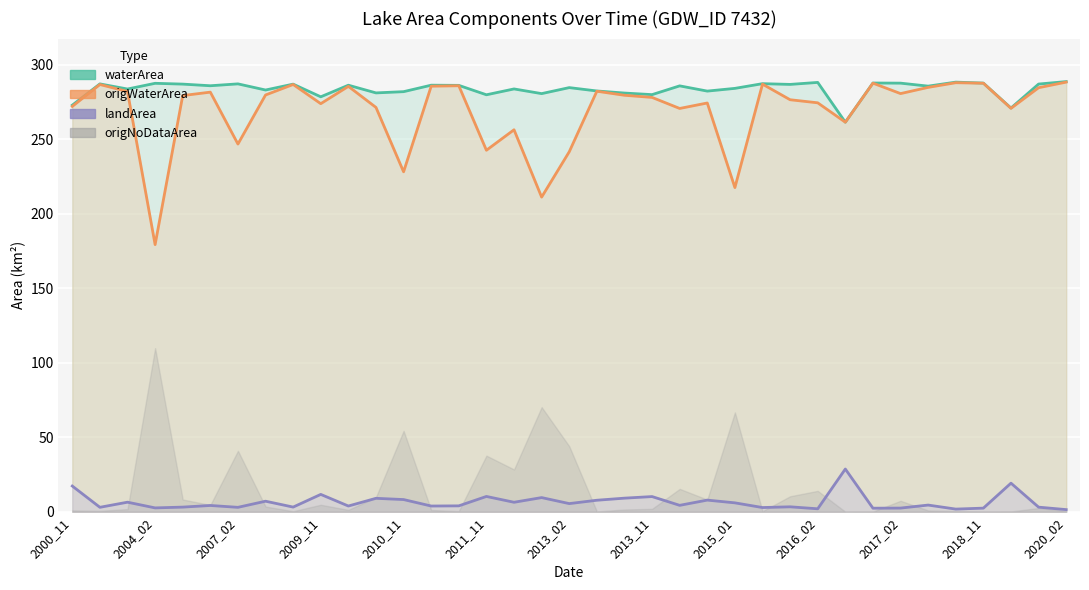

What is the sum of all landArea (line) values?

240.8